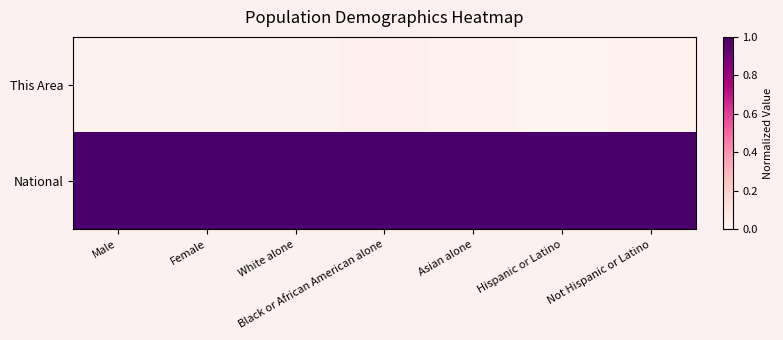

Reading left to right, what are all the values shown in this chart?

This Area: Male=0.0	Female=0.0	White alone=0.0	Black or African American alone=0.0	Asian alone=0.0	Hispanic or Latino=0.0	Not Hispanic or Latino=0.0
National: Male=1.0	Female=1.0	White alone=1.0	Black or African American alone=1.0	Asian alone=1.0	Hispanic or Latino=1.0	Not Hispanic or Latino=1.0